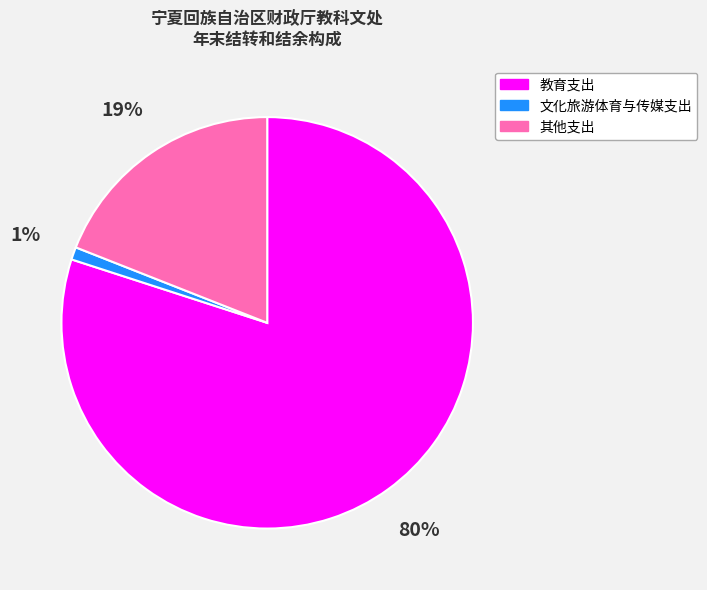

Which slice represents more than half of the pie?

教育支出